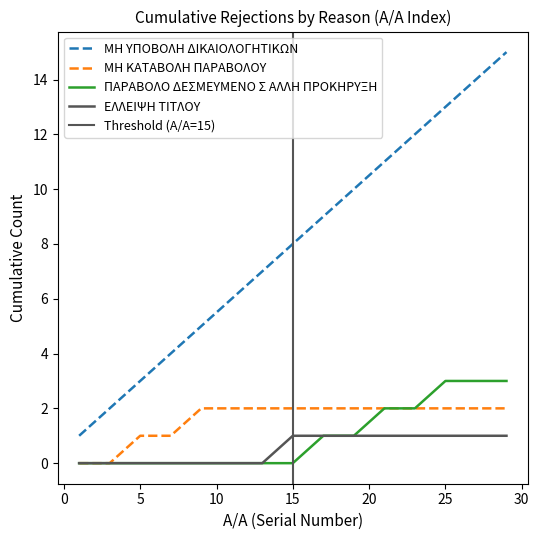

How many ΜΗ ΚΑΤΑΒΟΛΗ ΠΑΡΑΒΟΛΟΥ values are between 1 and 2?

13